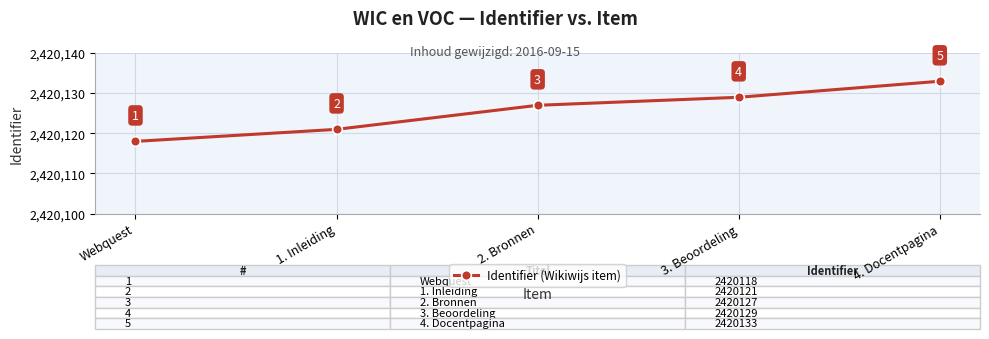

Count the values in the range 2420121 to 2420129.

3